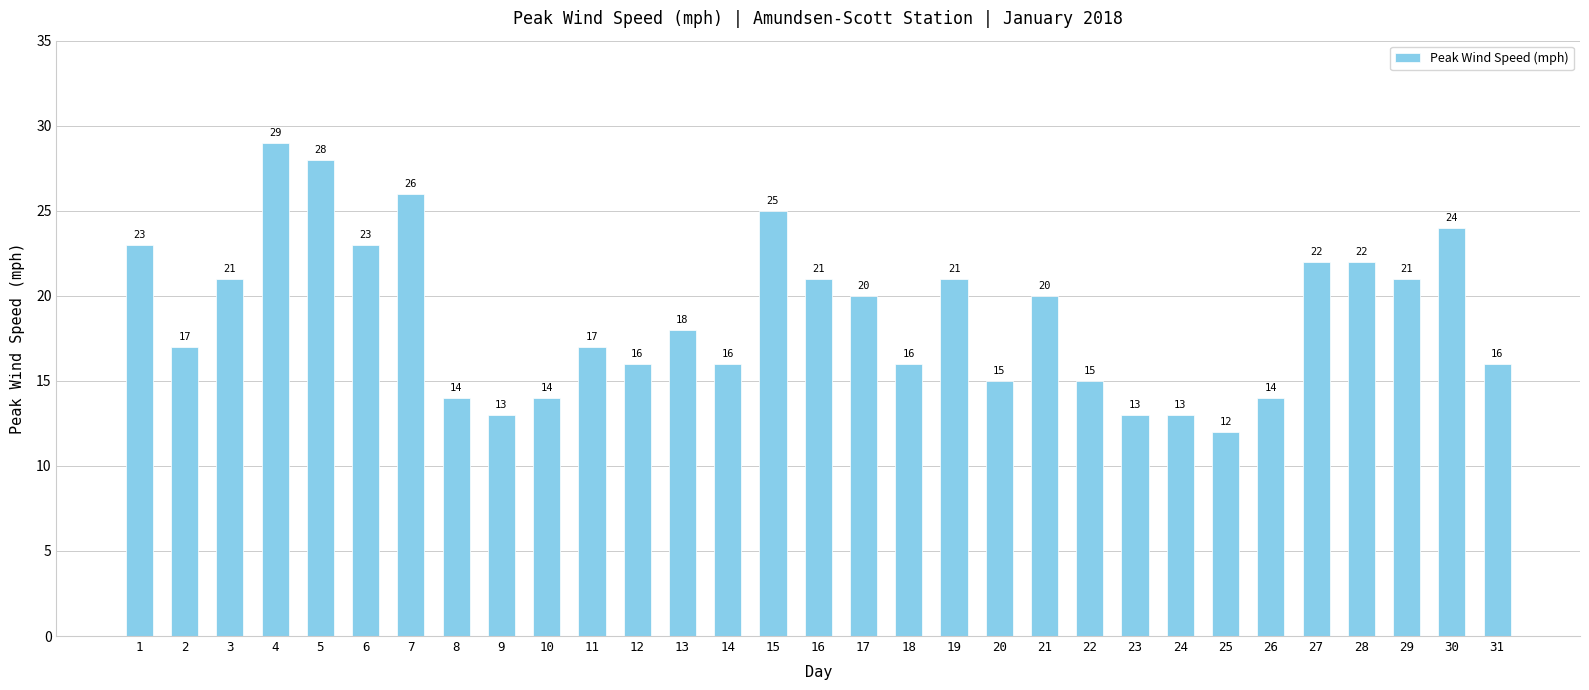

At which category does the chart reach its minimum across all series?

25